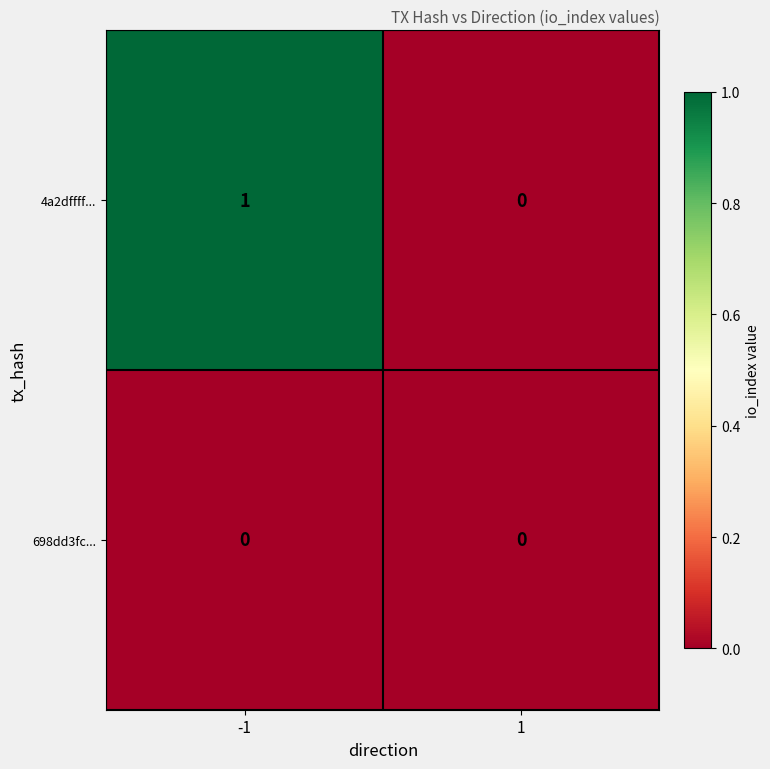

Reading right to left, transcribe all the data shown in this chart.

4a2dffff...: 0	1
698dd3fc...: 0	0